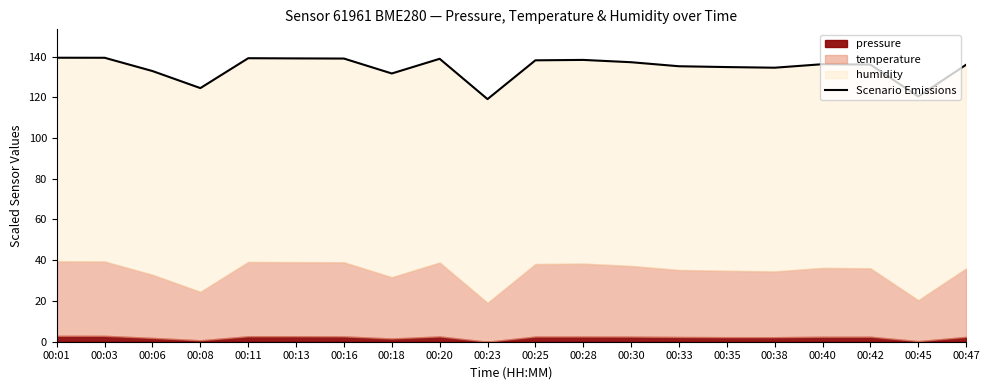

Rank the categories by value from highest to lowest.

00:01, 00:03, 00:11, 00:13, 00:16, 00:20, 00:28, 00:25, 00:30, 00:40, 00:42, 00:47, 00:33, 00:35, 00:38, 00:06, 00:18, 00:08, 00:45, 00:23